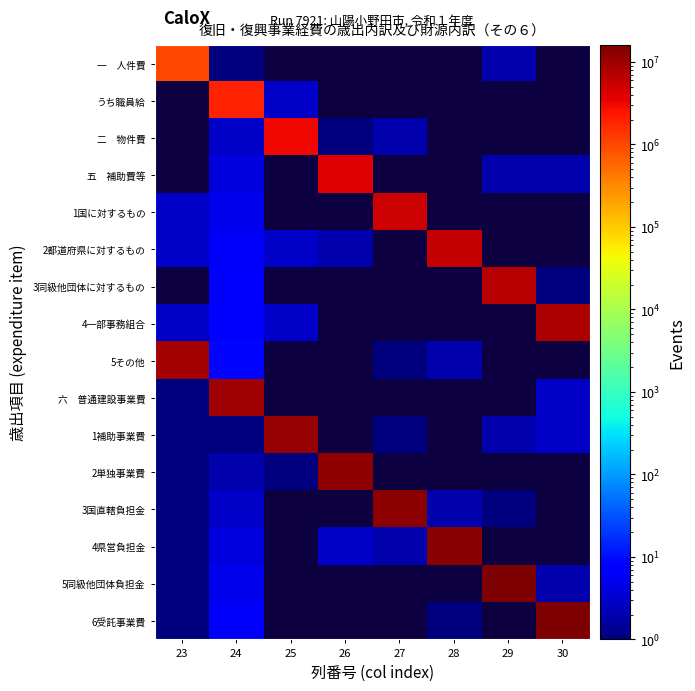

What is the difference between the maximum and minimum values in the 一 人件費 series?

999999.0